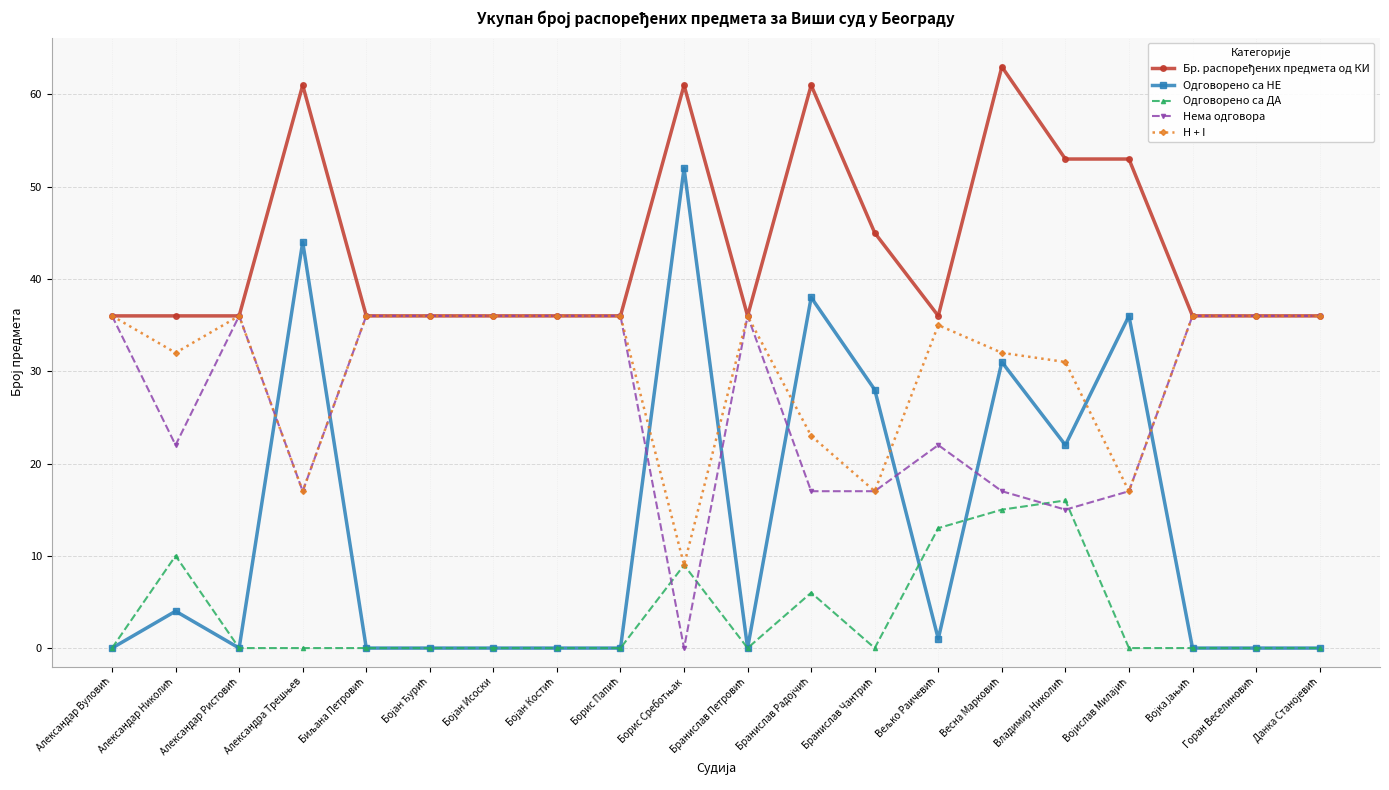

Which series has the largest range (max minus min)?

Одговорено са НЕ